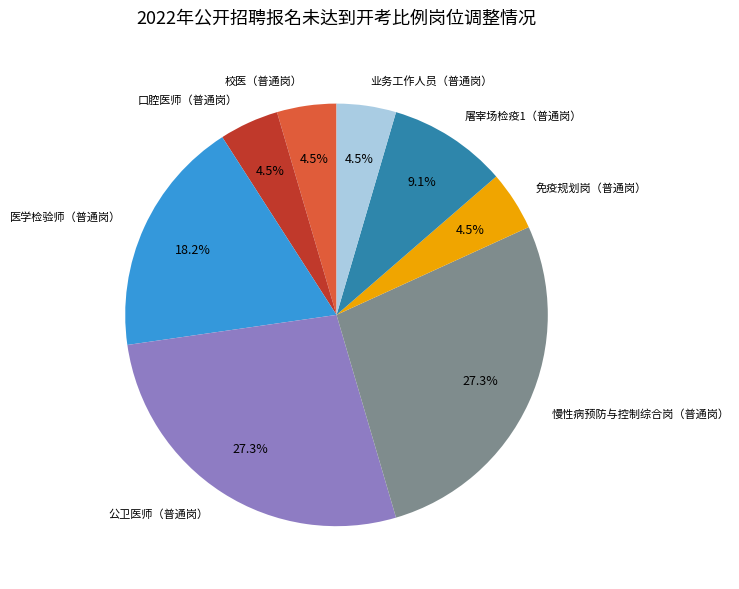

Is 屠宰场检疫1（普通岗） the majority of the pie?

No